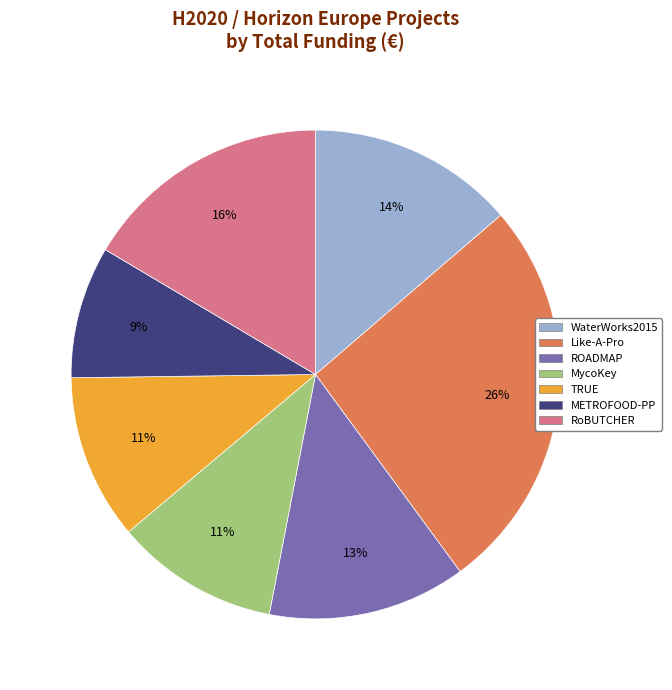

What percentage is the RoBUTCHER slice, to the nearest percent?

16%